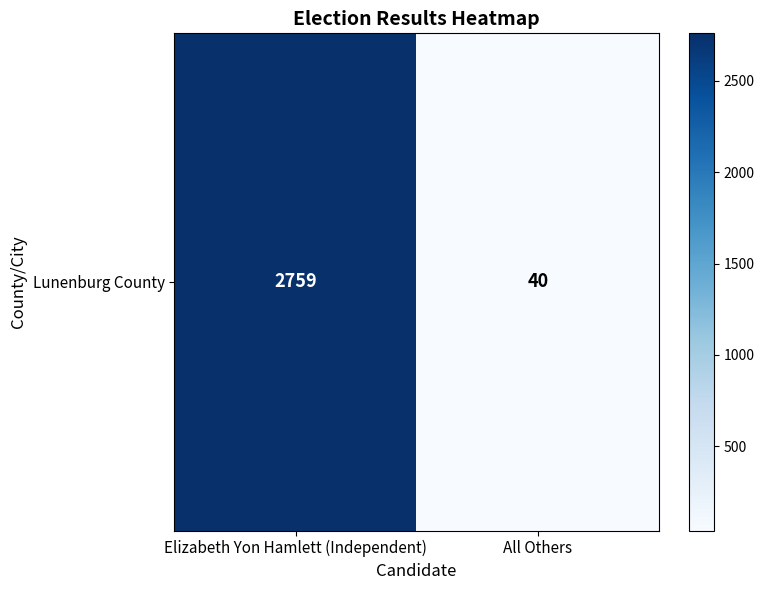

Reading left to right, list all the values displayed in this chart.

Elizabeth Yon Hamlett (Independent)=2759	All Others=40